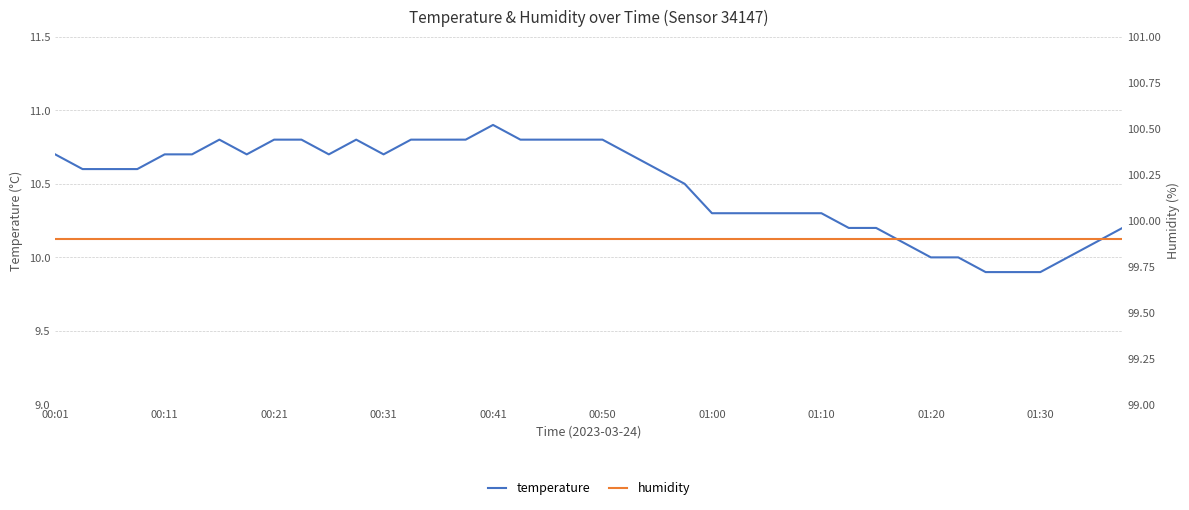

The temperature series shows 9.9 at 34. True or false?

True